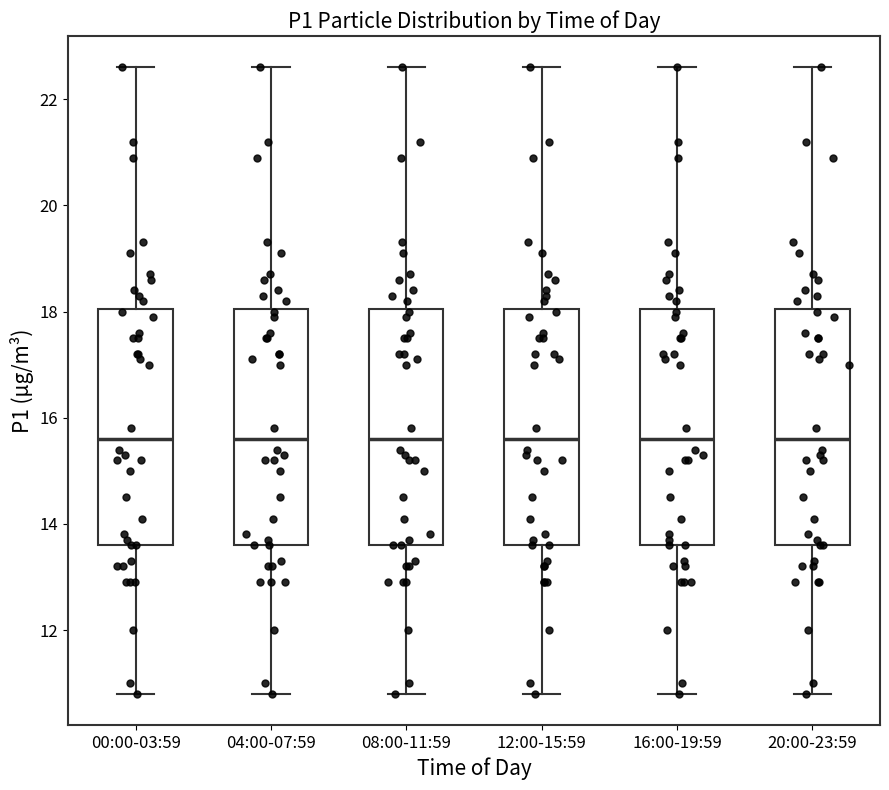

Reading left to right, read every box against the y-axis: the position of its median line, the range the box covers, and the ends of its whiskers. The values are not printed on the chart, so give them approximately, as read against the axis.

00:00-03:59: median 15.6, box 13.6 to 18.0, whiskers 10.8 to 22.6
04:00-07:59: median 15.6, box 13.6 to 18.0, whiskers 10.8 to 22.6
08:00-11:59: median 15.6, box 13.6 to 18.0, whiskers 10.8 to 22.6
12:00-15:59: median 15.6, box 13.6 to 18.0, whiskers 10.8 to 22.6
16:00-19:59: median 15.6, box 13.6 to 18.0, whiskers 10.8 to 22.6
20:00-23:59: median 15.6, box 13.6 to 18.0, whiskers 10.8 to 22.6